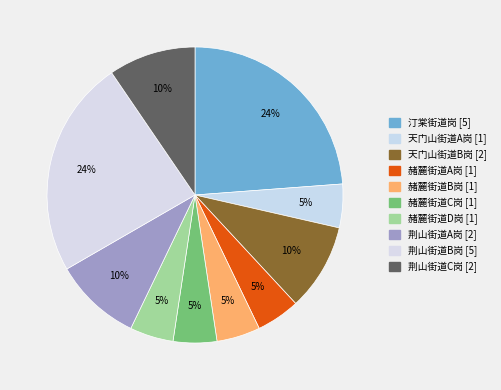

To the nearest percent, what is the average slice percentage?

10%